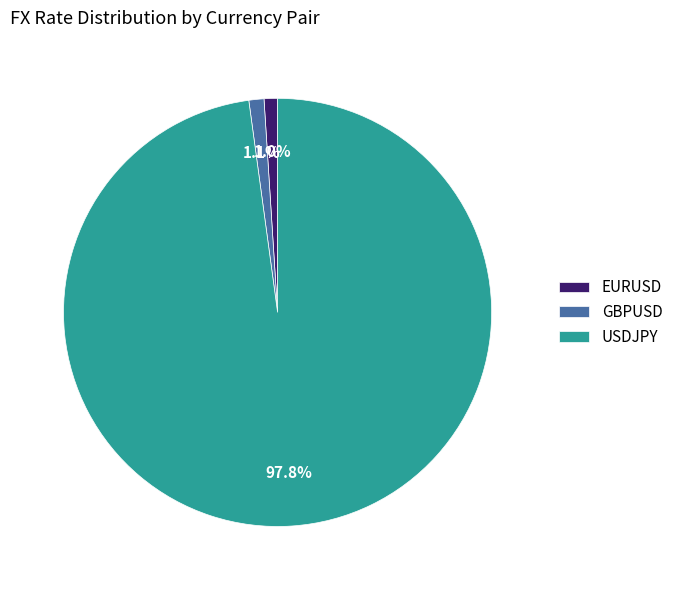

Does USDJPY represent more than half of the total?

Yes